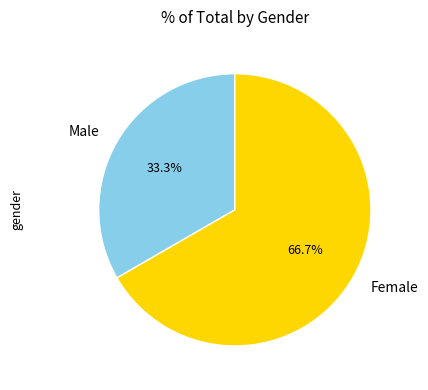

To the nearest percent, what is the combined percentage of Female and Male?

100%